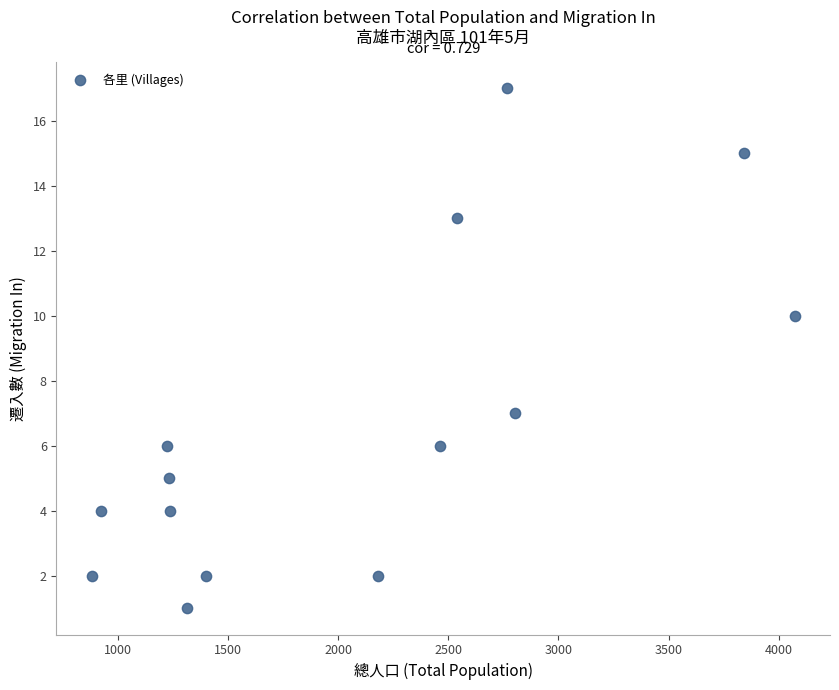

What is the range of X values (max minus min)?

3191